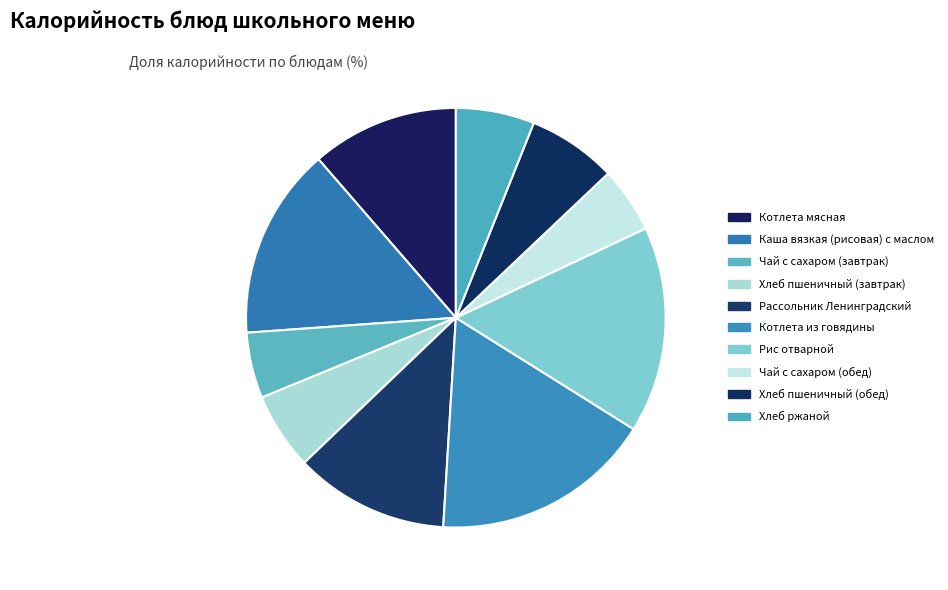

The Рассольник Ленинградский slice represents 12% of the pie. True or false?

True